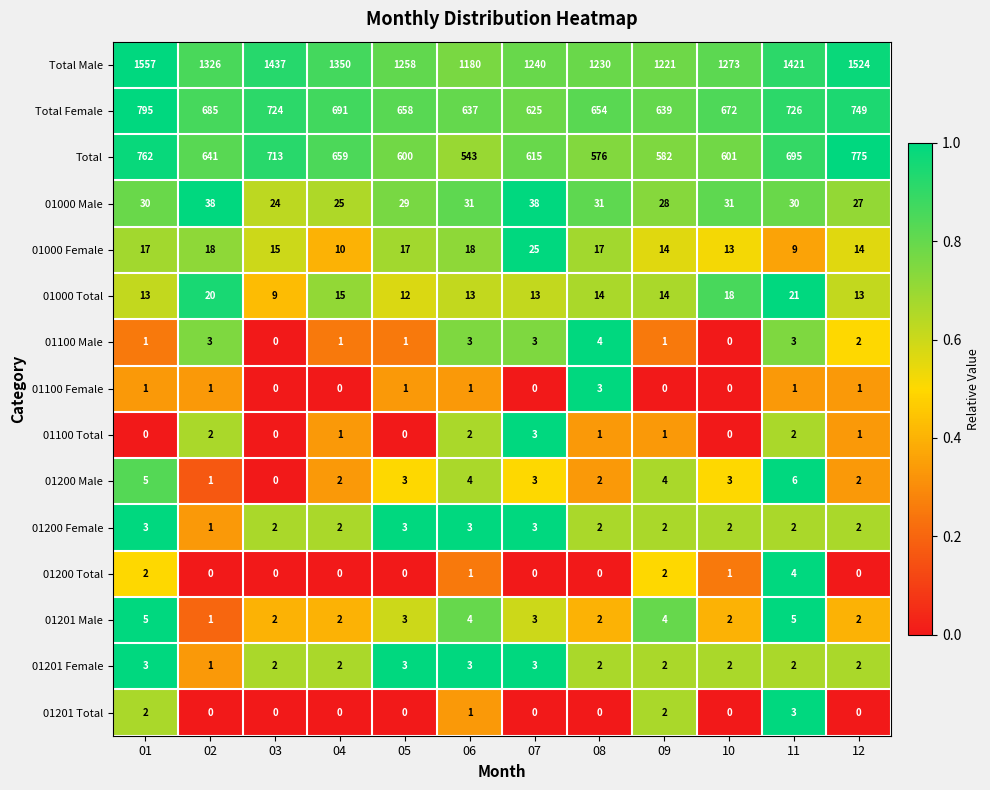

Between 07 and 11, which series saw the biggest shift?

Total Male